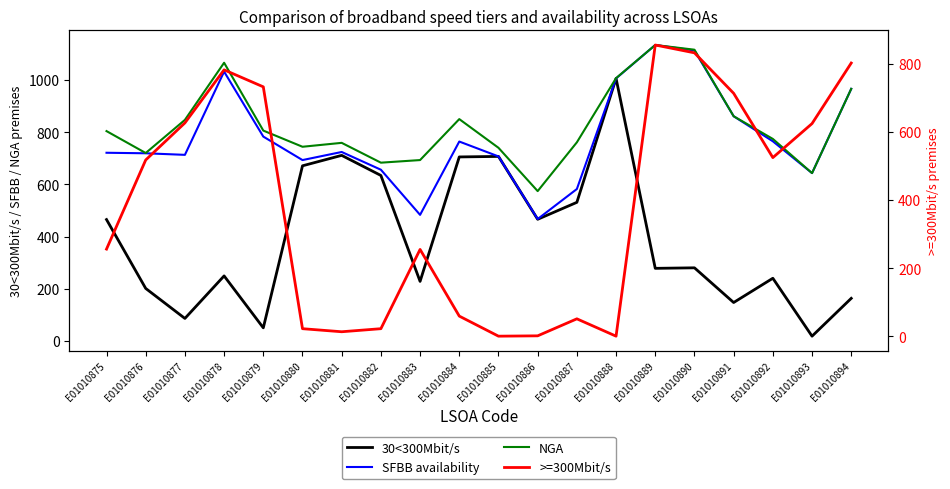

True or false: >=300Mbit/s and SFBB availability cross at least once.

False